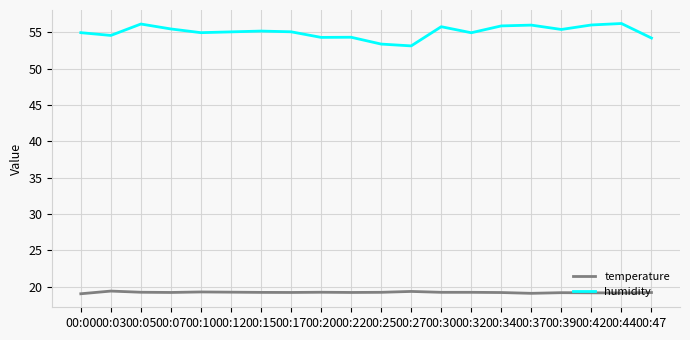

What is the difference between the maximum and minimum values in the humidity series?

3.1